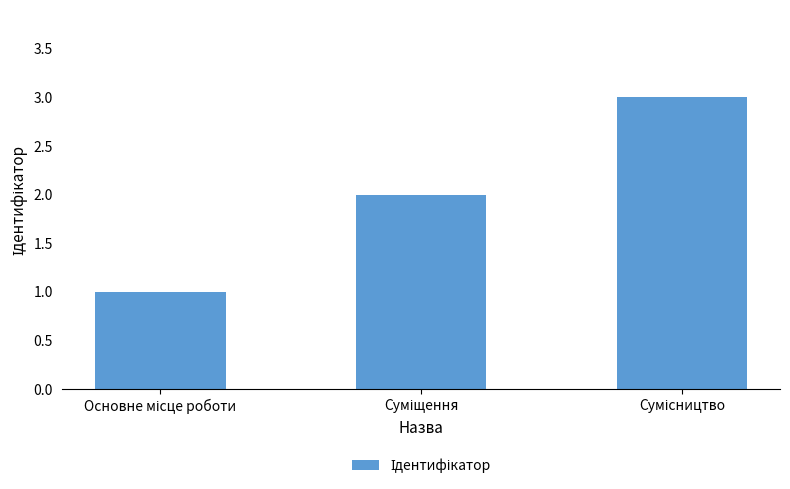

Reading left to right, transcribe all the data shown in this chart.

1	2	3